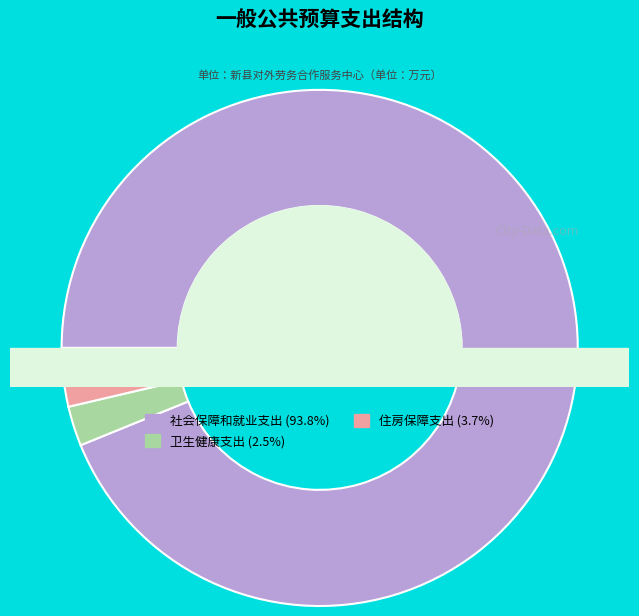

What percentage is NOT represented by 社会保障和就业支出?

6.2%